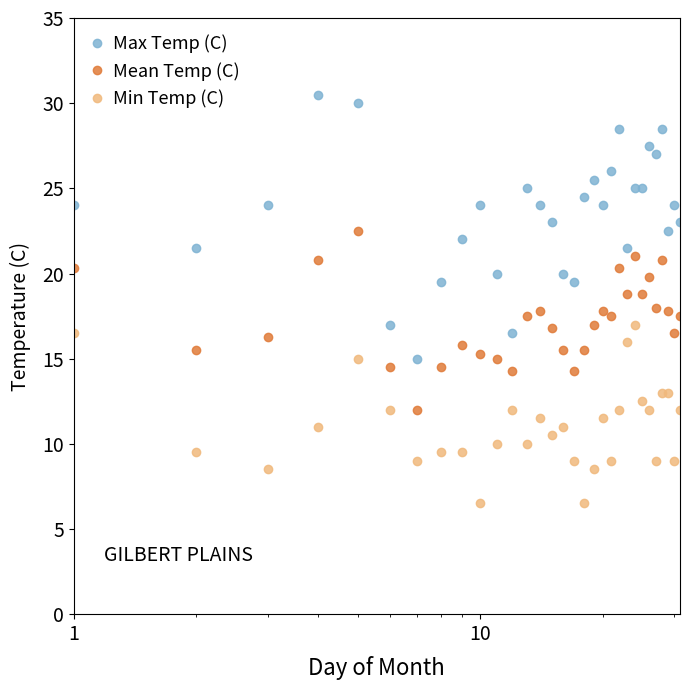

What is the difference between the second highest and minimum values in the Mean Temp (C) series?

9.0